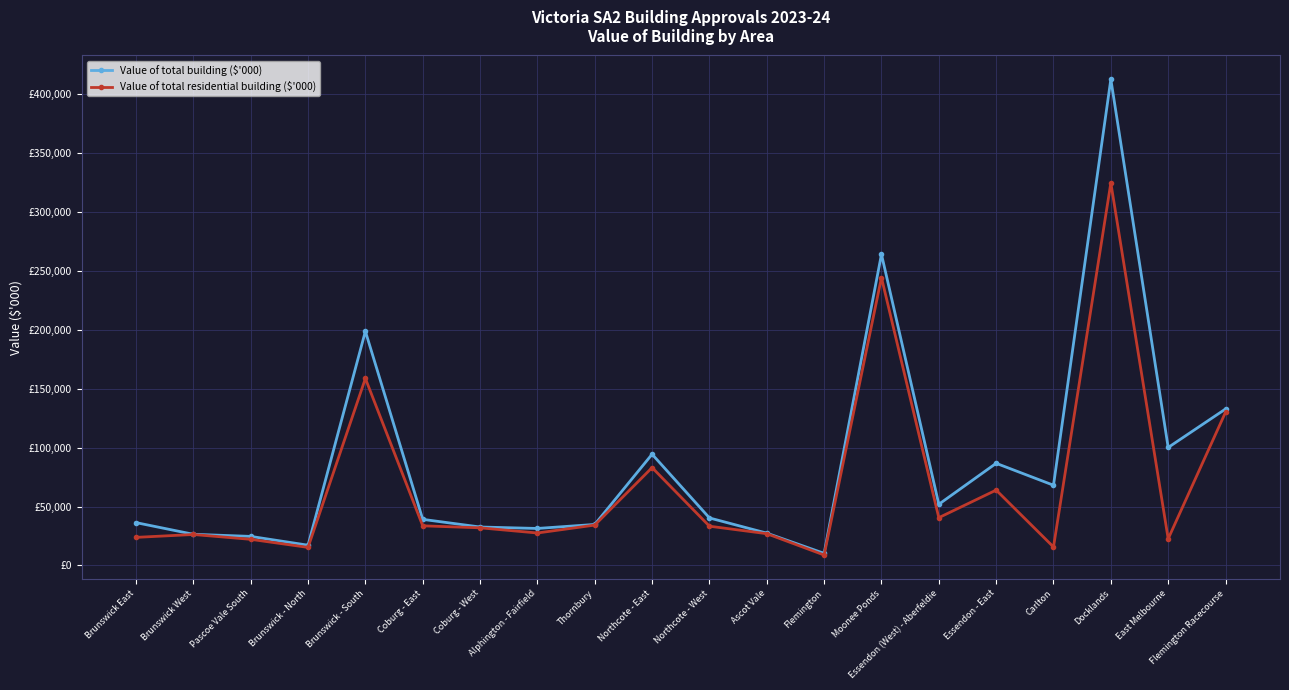

What is the total value across all series at Essendon - East?

150654.7